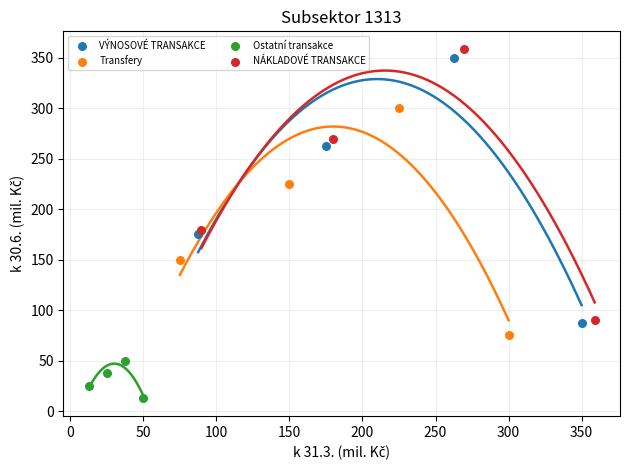

Which series contains the lowest Y value?

Ostatní transakce